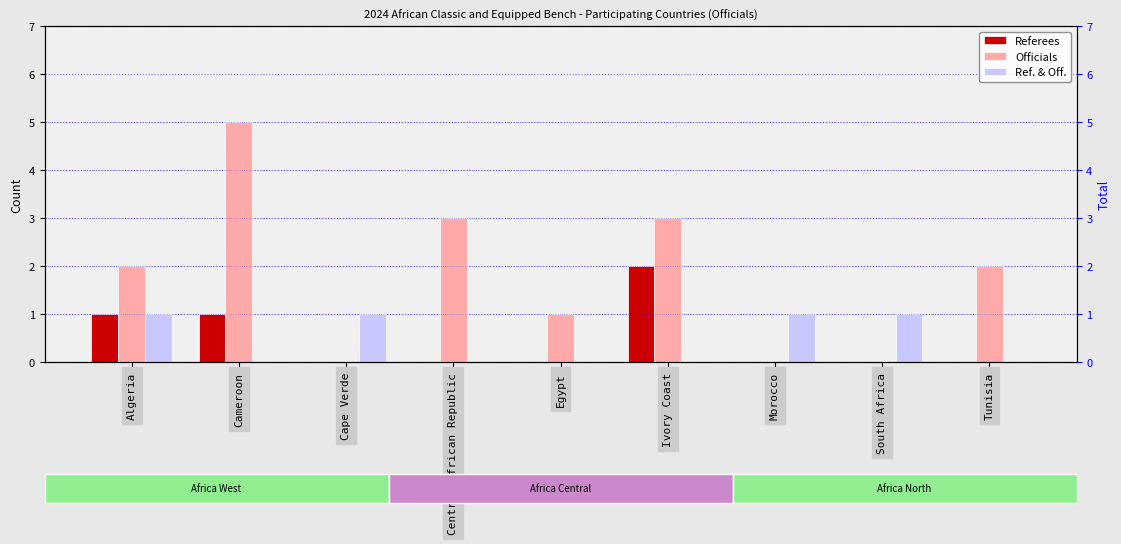

Is it true that Officials equals 1 at Egypt?

False